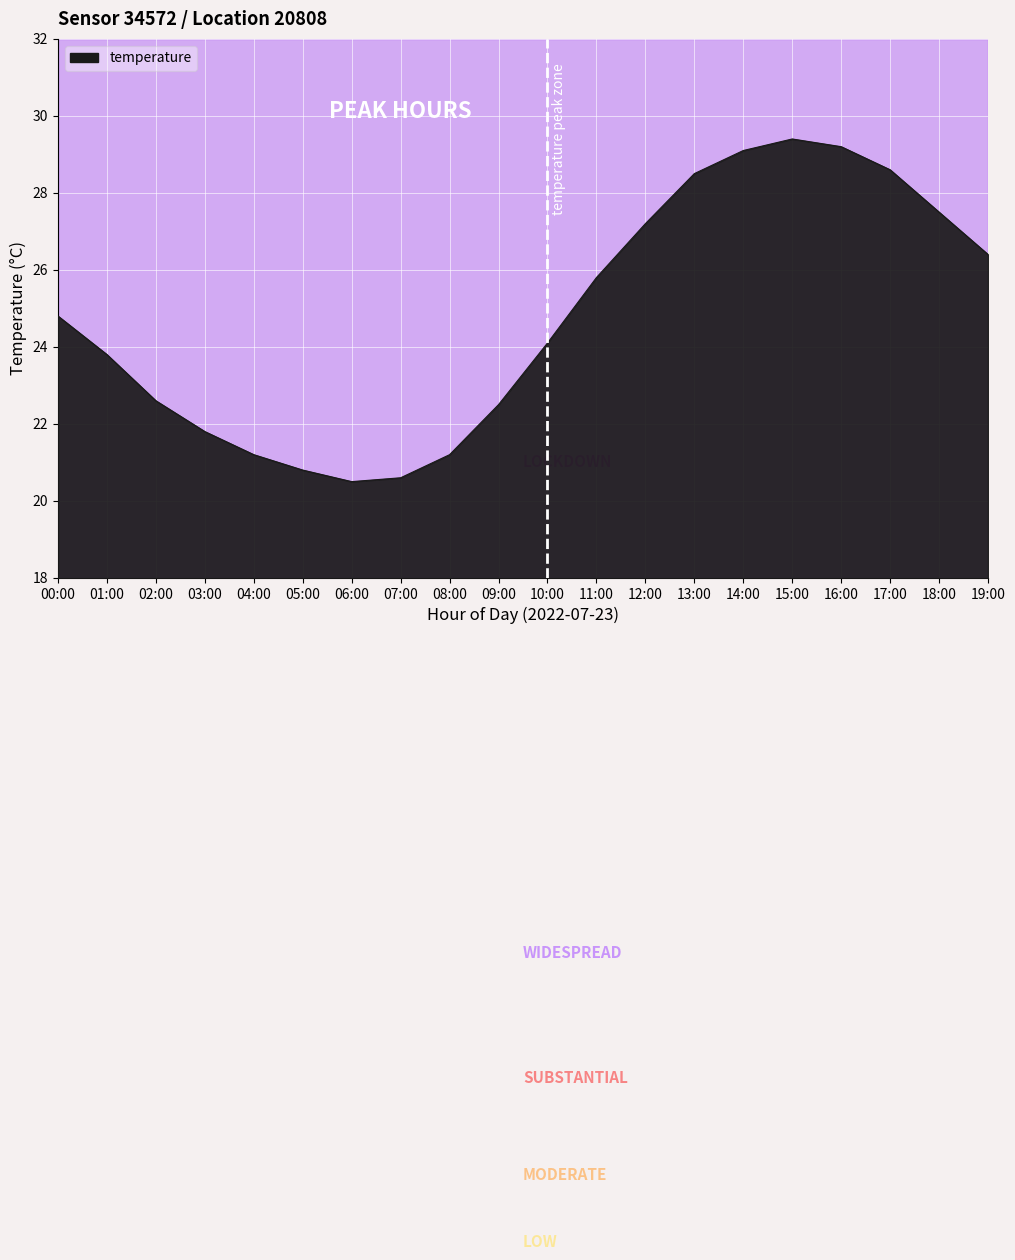

What is the greatest value displayed?

29.4